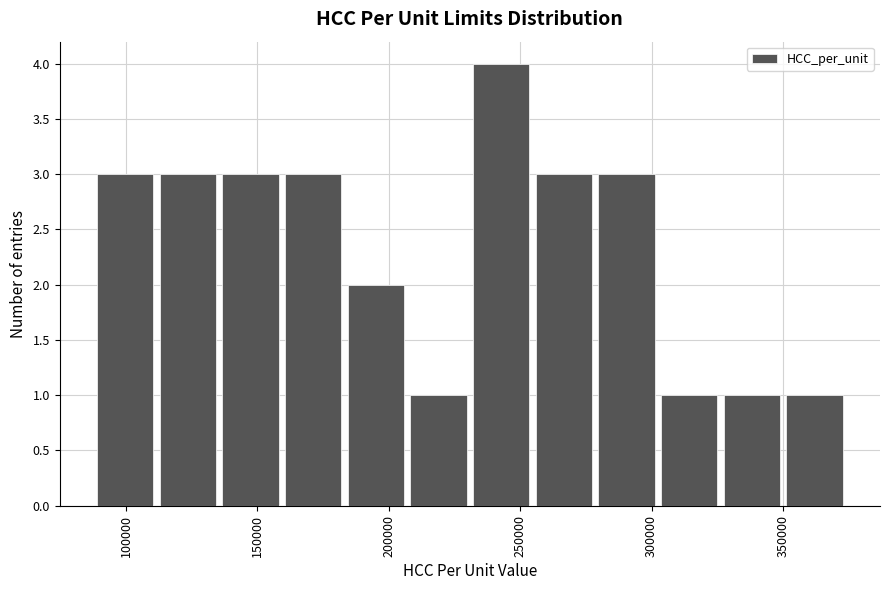

Over which range of the x-axis is the bar tallest?

230000 to 255000